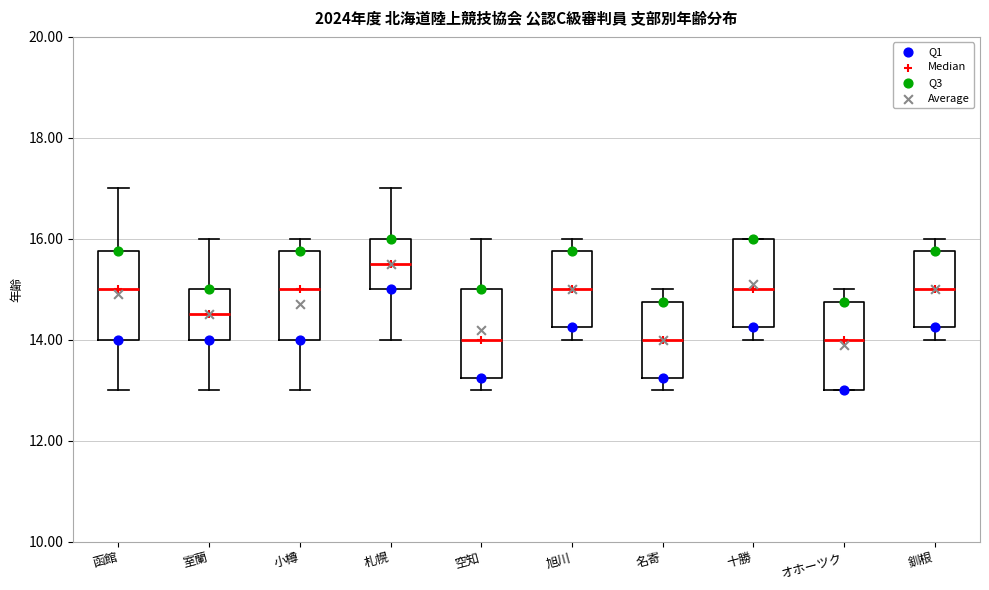

Where does the median line of the box for 空知 sit on the y-axis? The values are not printed on the chart, so give them approximately, as read against the axis.

14.0